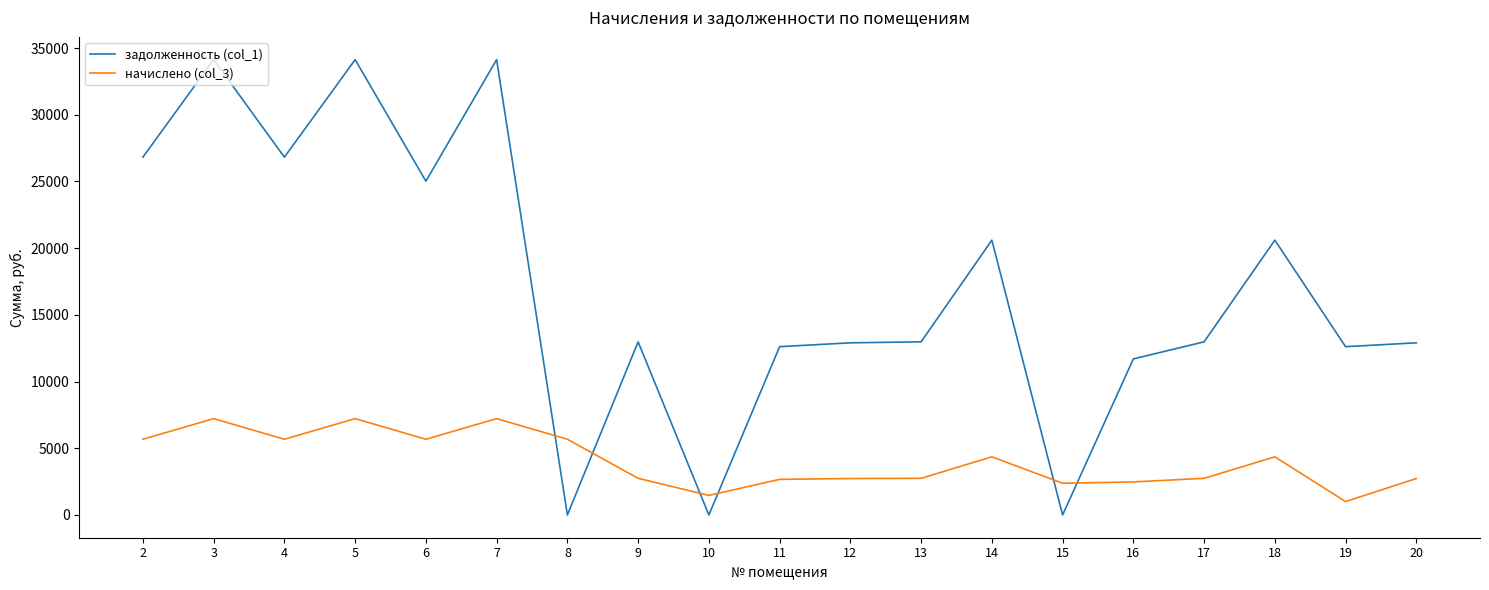

At 12, list the series in order from smallest to largest.

начислено (col_3), задолженность (col_1)